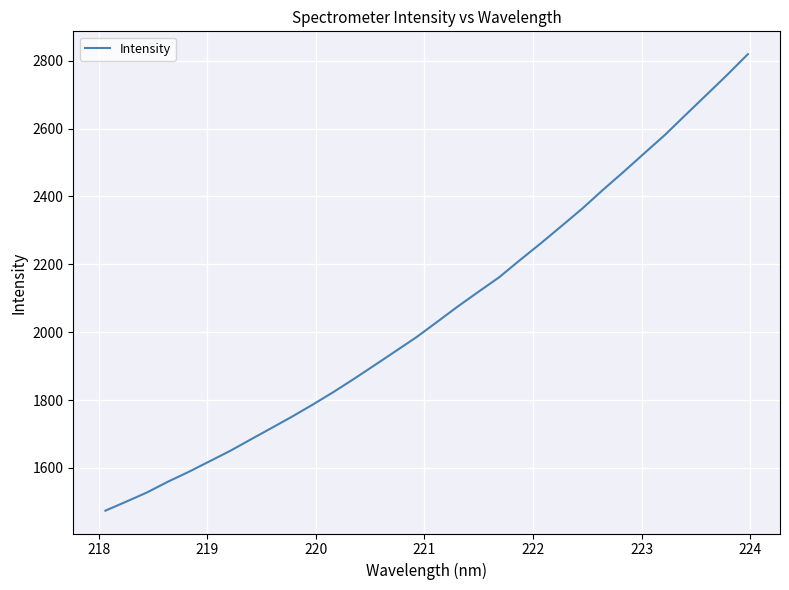

What is the difference between the maximum and minimum values?

1345.4